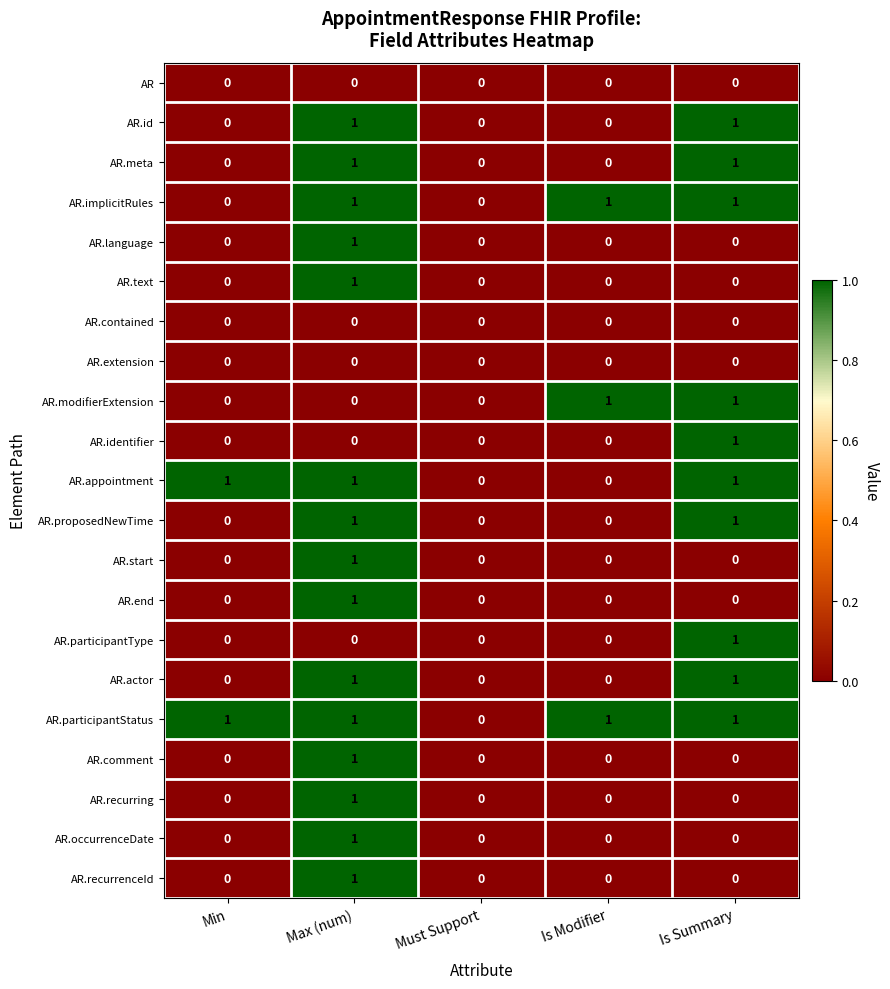

The AR.contained series shows 0 at Is Modifier. True or false?

True